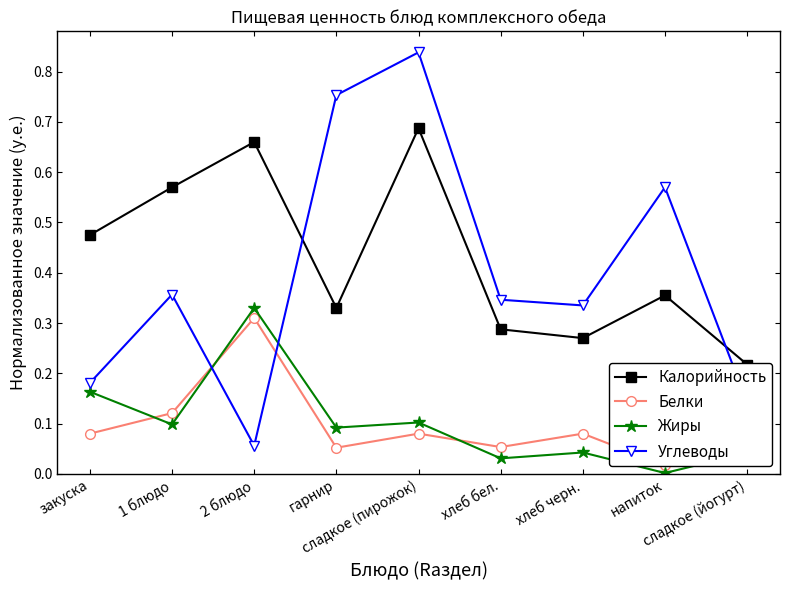

Reading left to right, what are all the values shown in this chart?

Калорийность: 0.5	0.6	0.7	0.3	0.7	0.3	0.3	0.4	0.2
Белки: 0.1	0.1	0.3	0.1	0.1	0.1	0.1	0.0	0.1
Жиры: 0.2	0.1	0.3	0.1	0.1	0.0	0.0	0.0	0.0
Углеводы: 0.2	0.4	0.1	0.8	0.8	0.3	0.3	0.6	0.1